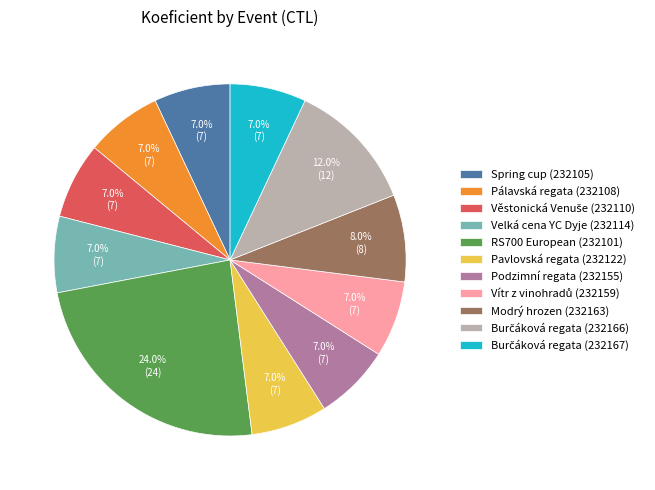

What is the ratio of the value at RS700 European (232101) to the value at Velká cena YC Dyje (232114)?

3.4